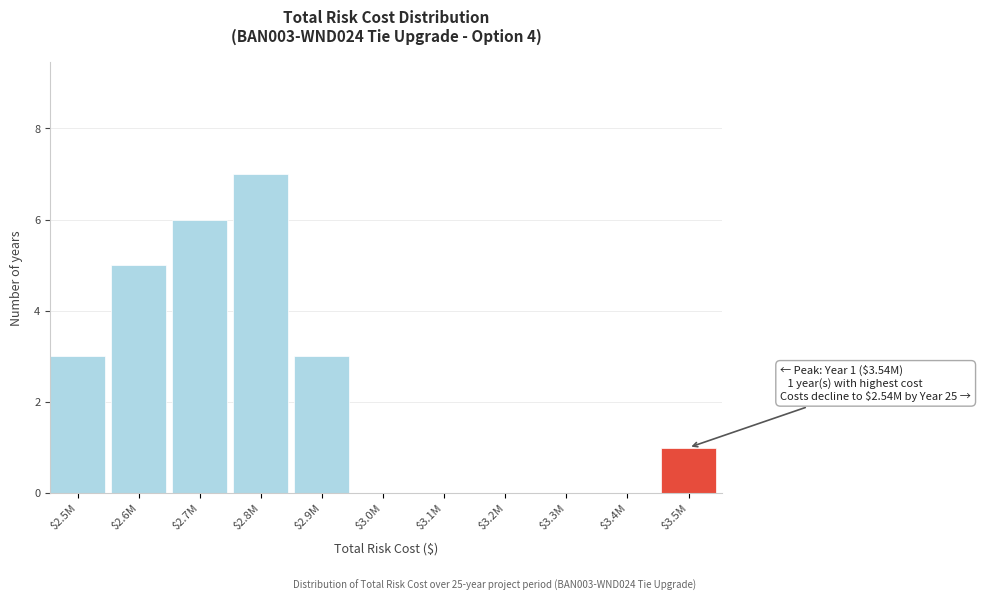

What is the sum of all values?

25